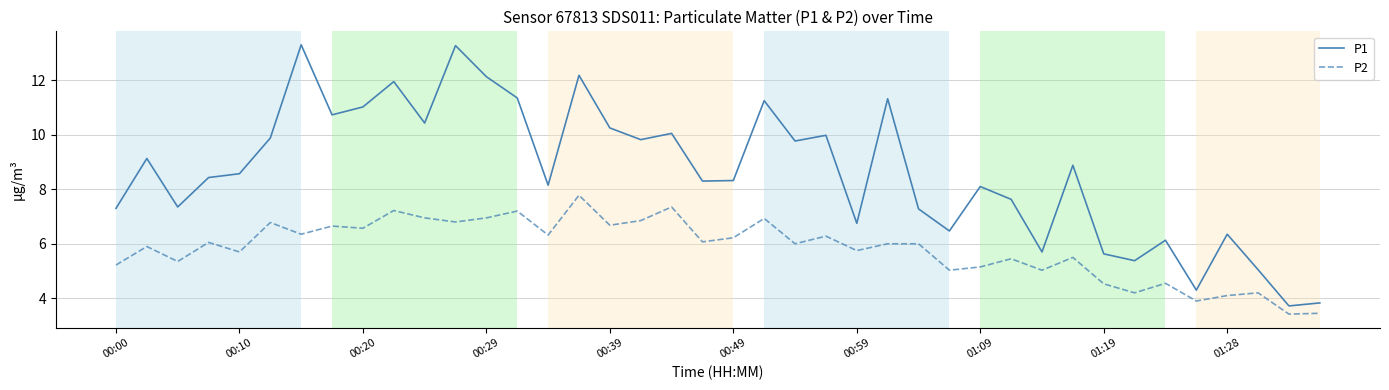

Rank the series by their average value, from highest to lowest.

P1, P2